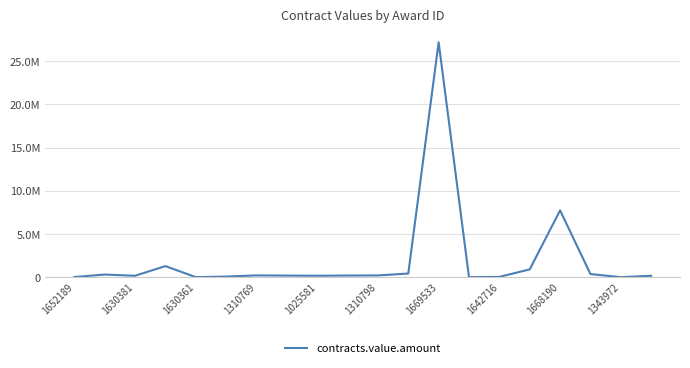

Reading left to right, extract all data points from this chart.

20781.6	312000.0	168759.1	1287574.3	11452.1	75710.0	212110.0	191265.8	174720.0	196226.9	210000.0	427175.1	27194777.6	5775.0	41235.3	907051.2	7739060.2	369171.0	5427.0	169978.0